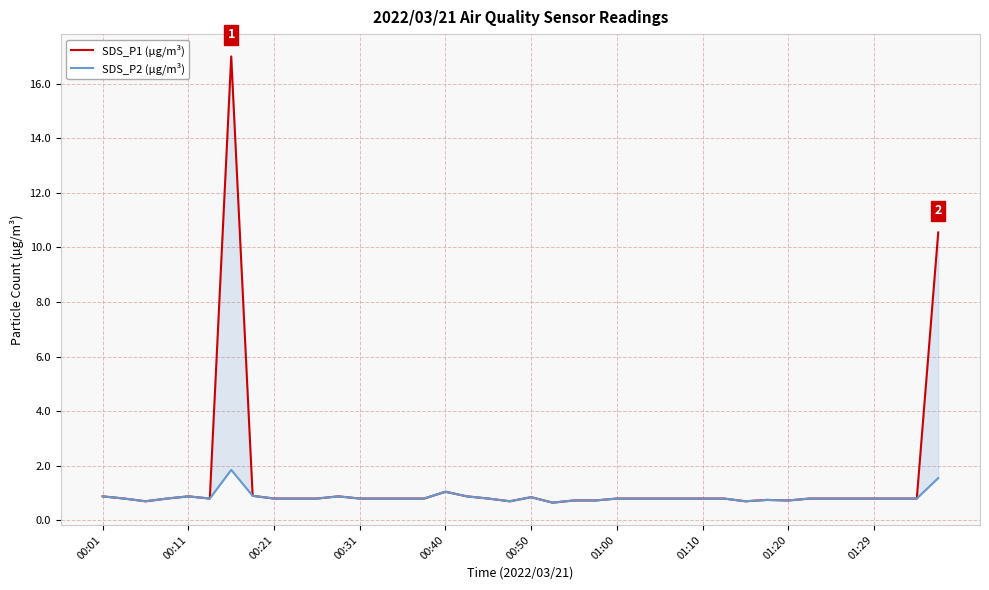

What is the maximum value shown in the chart?

17.0